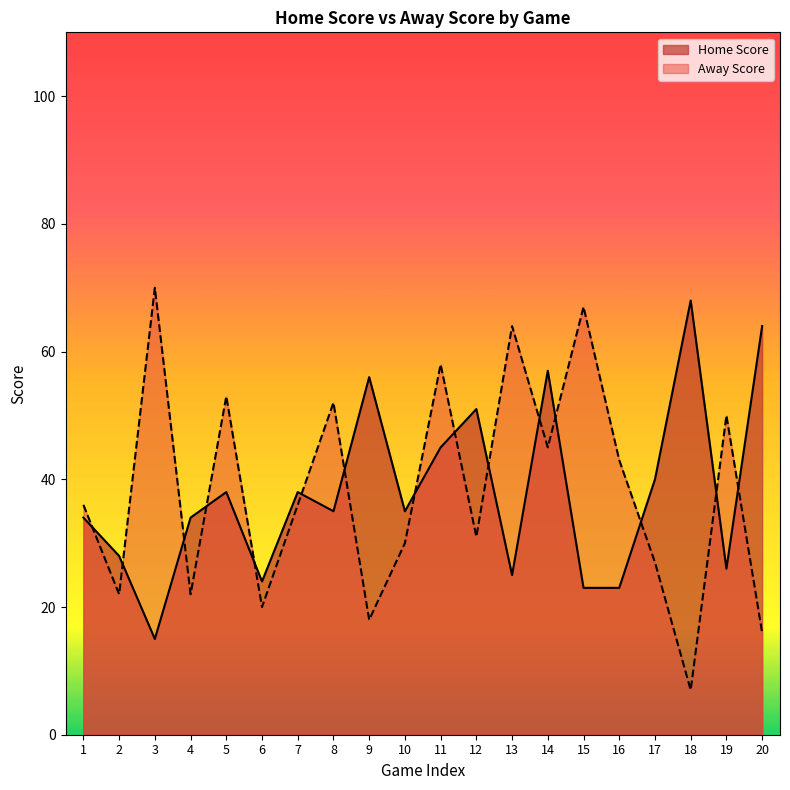

What is the spread (max minus min) of values at 9?

38